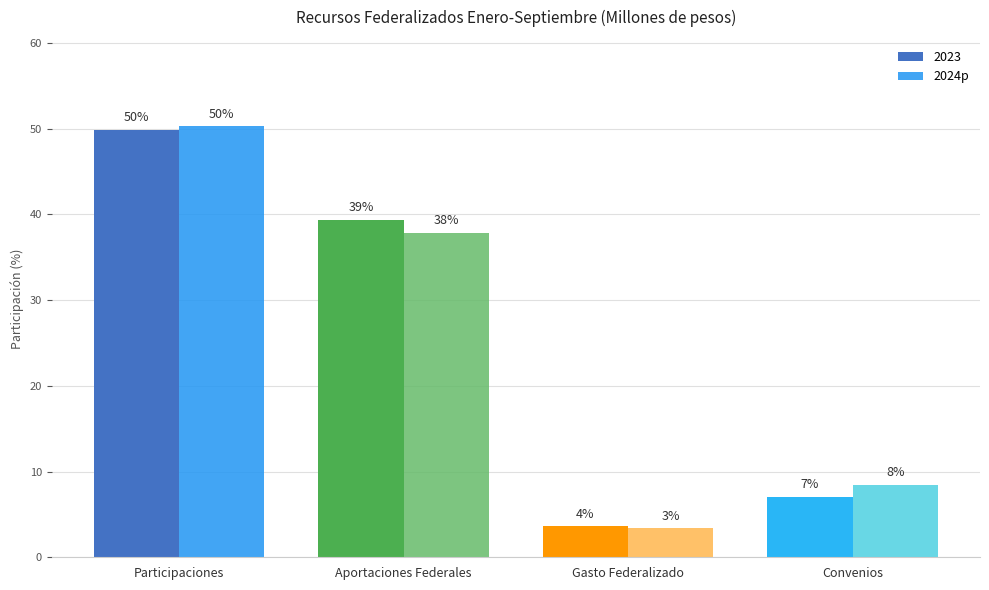

What position from the left is Participaciones?

1